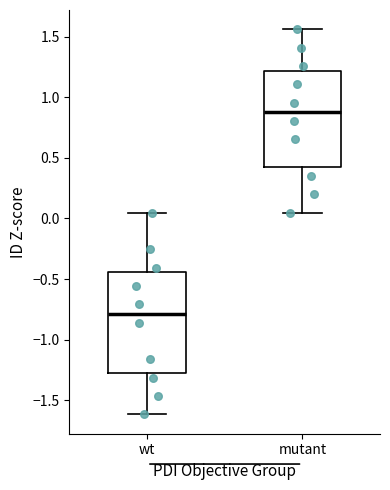

Reading left to right, read every box against the y-axis: the position of its median line, the range the box covers, and the ends of its whiskers. The values are not printed on the chart, so give them approximately, as read against the axis.

wt: median -0.80, box -1.30 to -0.45, whiskers -1.60 to 0.05
mutant: median 0.90, box 0.45 to 1.20, whiskers 0.05 to 1.55